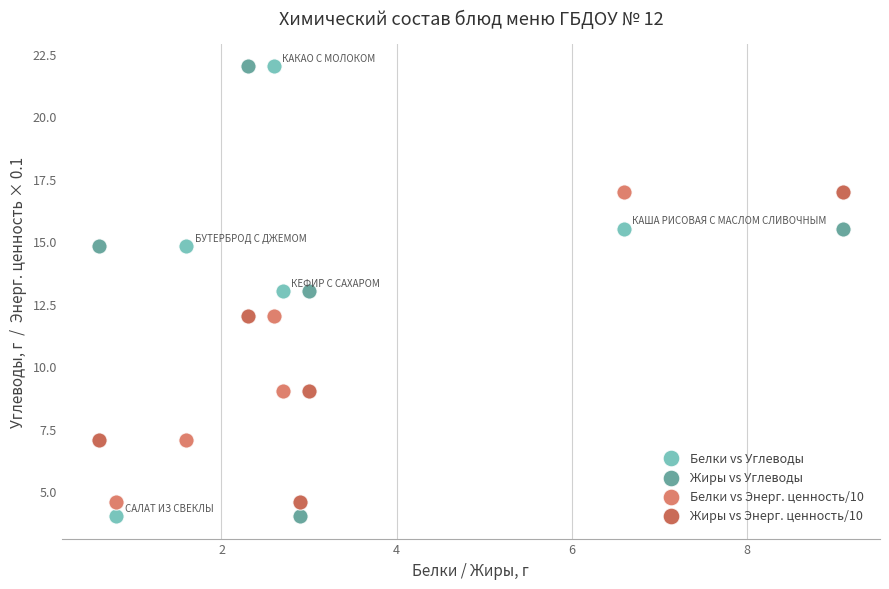

What are all the series names shown in the legend?

Белки vs Углеводы, Жиры vs Углеводы, Белки vs Энерг. ценность/10, Жиры vs Энерг. ценность/10